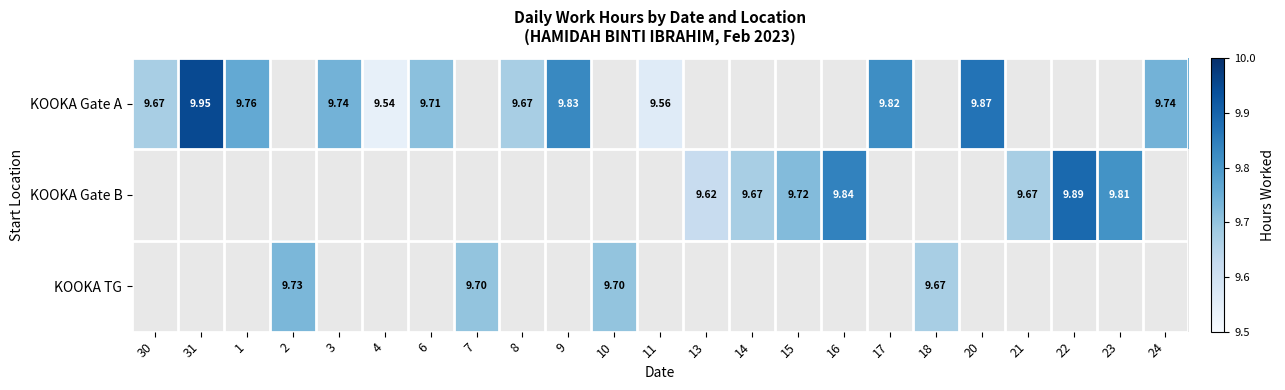

Which series has the largest range (max minus min)?

KOOKA Gate A